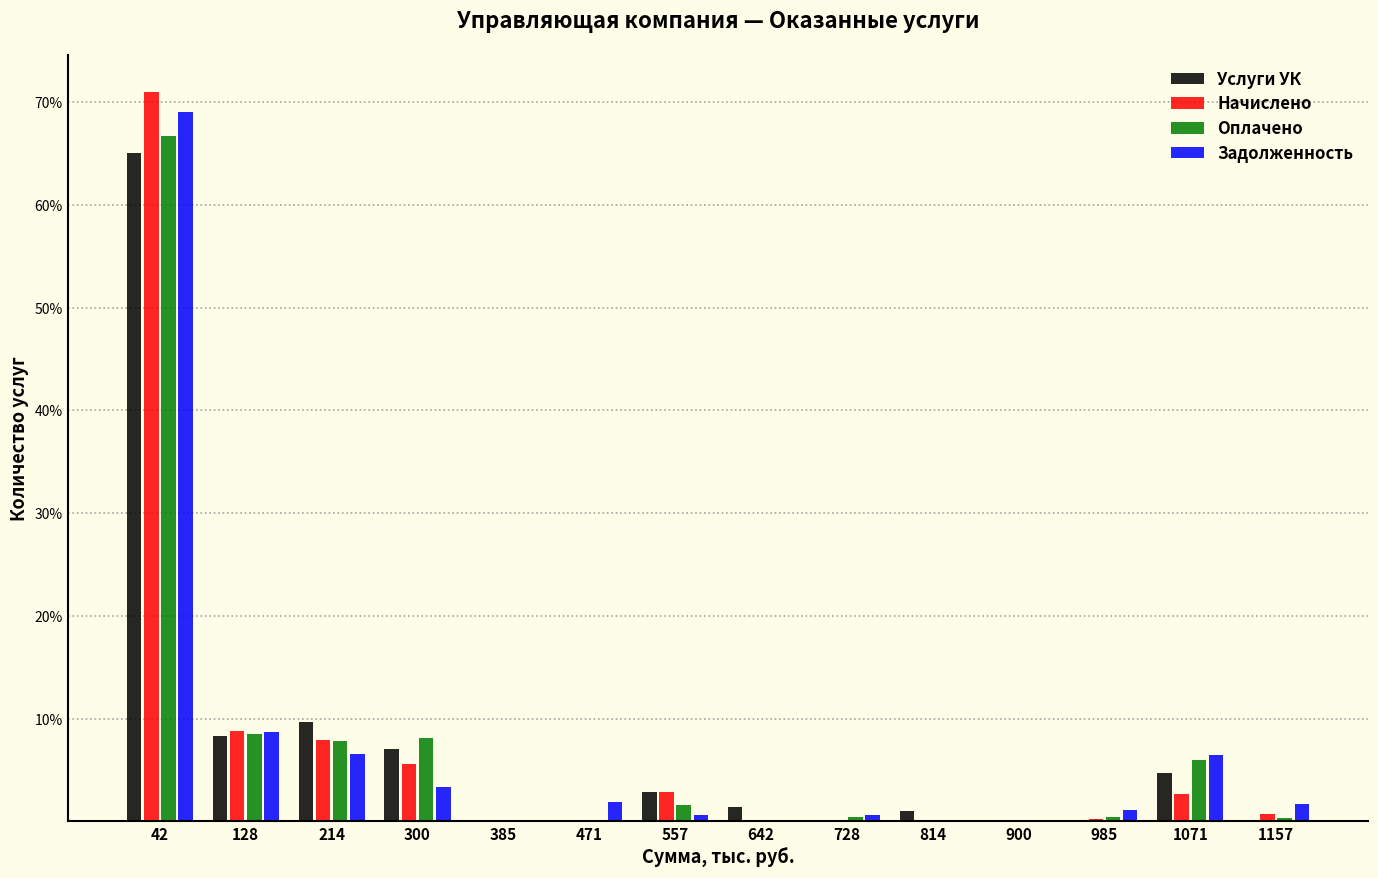

Reading left to right, list every range on the x-axis with the height of the bar of each series over it. Neither the bar edges nor the heights are printed on the chart, so give them approximately, as read against the axes.

0 to 90: Услуги УК=65	Начислено=71	Оплачено=67	Задолженность=69
90 to 170: Услуги УК=8	Начислено=9	Оплачено=8	Задолженность=9
170 to 260: Услуги УК=10	Начислено=8	Оплачено=8	Задолженность=7
260 to 340: Услуги УК=7	Начислено=6	Оплачено=8	Задолженность=3
340 to 430: Услуги УК=0	Начислено=0	Оплачено=0	Задолженность=0
430 to 510: Услуги УК=0	Начислено=0	Оплачено=0	Задолженность=2
510 to 600: Услуги УК=3	Начислено=3	Оплачено=2	Задолженность=under 1
600 to 690: Услуги УК=1	Начислено=0	Оплачено=0	Задолженность=0
690 to 770: Услуги УК=0	Начислено=under 1	Оплачено=under 1	Задолженность=under 1
770 to 860: Услуги УК=under 1	Начислено=0	Оплачено=0	Задолженность=0
860 to 940: Услуги УК=0	Начислено=0	Оплачено=0	Задолженность=0
940 to 1030: Услуги УК=0	Начислено=under 1	Оплачено=under 1	Задолженность=1
1030 to 1110: Услуги УК=5	Начислено=3	Оплачено=6	Задолженность=6
1110 to 1200: Услуги УК=0	Начислено=under 1	Оплачено=under 1	Задолженность=2